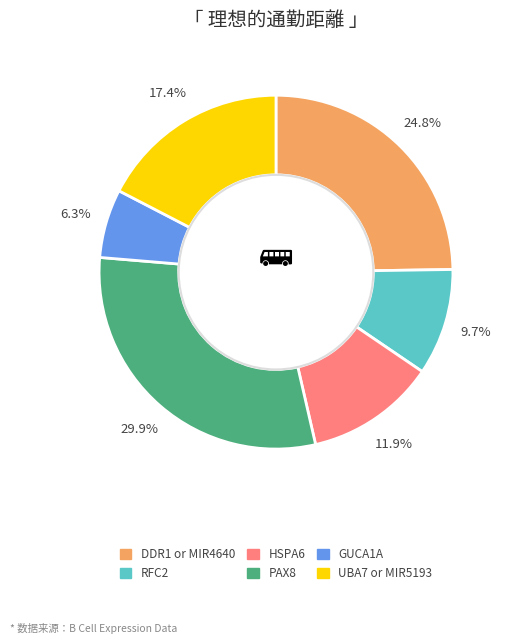

Do UBA7 or MIR5193 and GUCA1A together represent more than half of the pie?

No